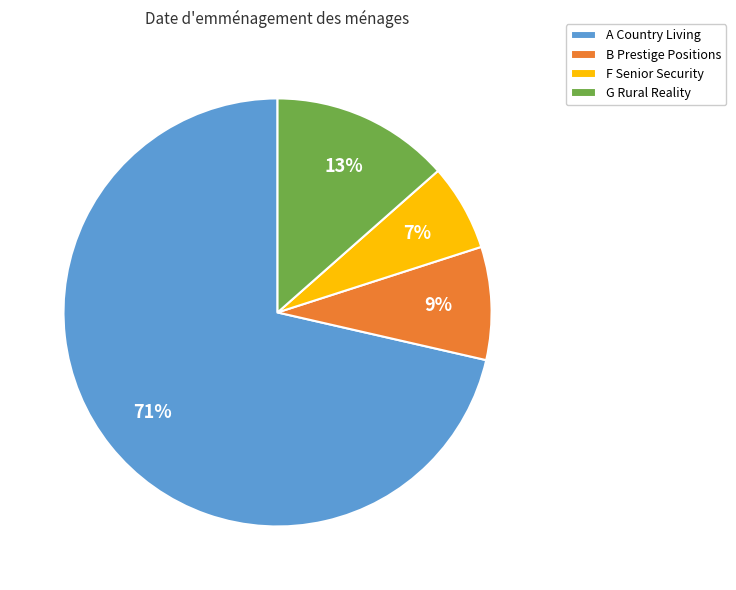

Which slice is the largest?

A Country Living